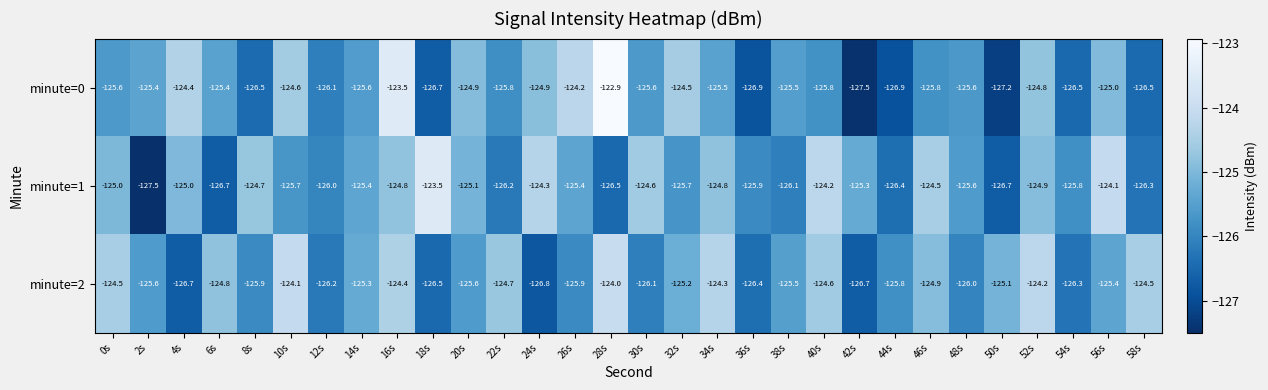

Which series has the largest range (max minus min)?

minute=0